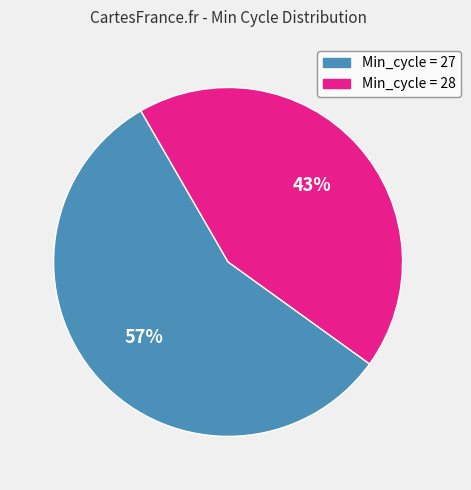

Rank the categories by value from highest to lowest.

Min_cycle = 27, Min_cycle = 28